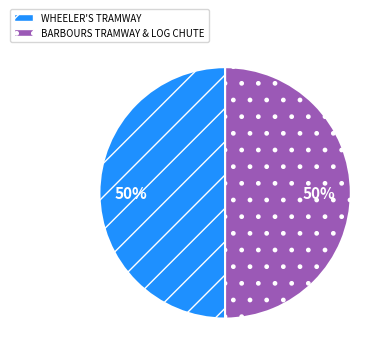

How many segments does this pie chart have?

2